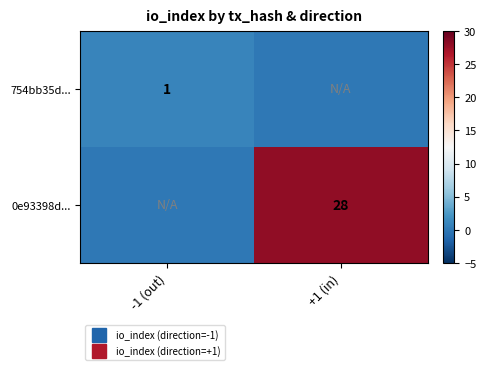

Which series has the largest range (max minus min)?

0e93398d...